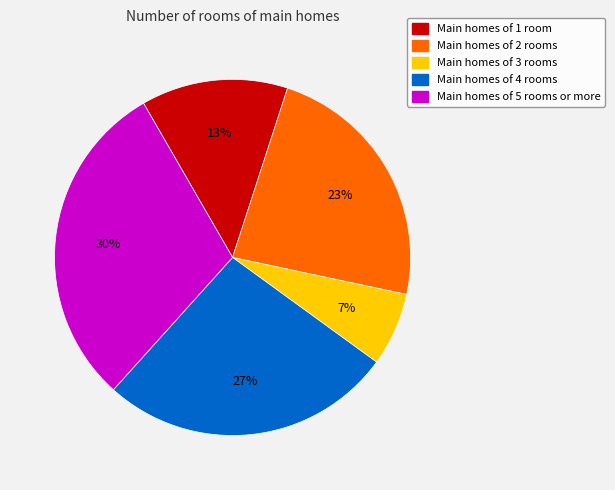

Does any single category account for the majority?

No